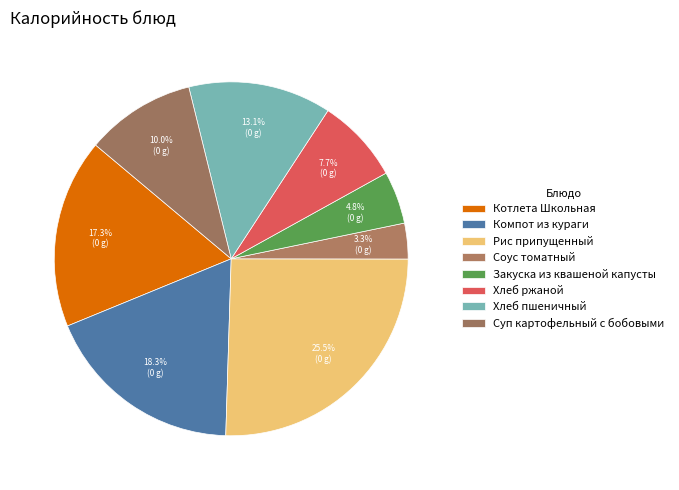

Is it true that Котлета Школьная is 17% of the pie?

True